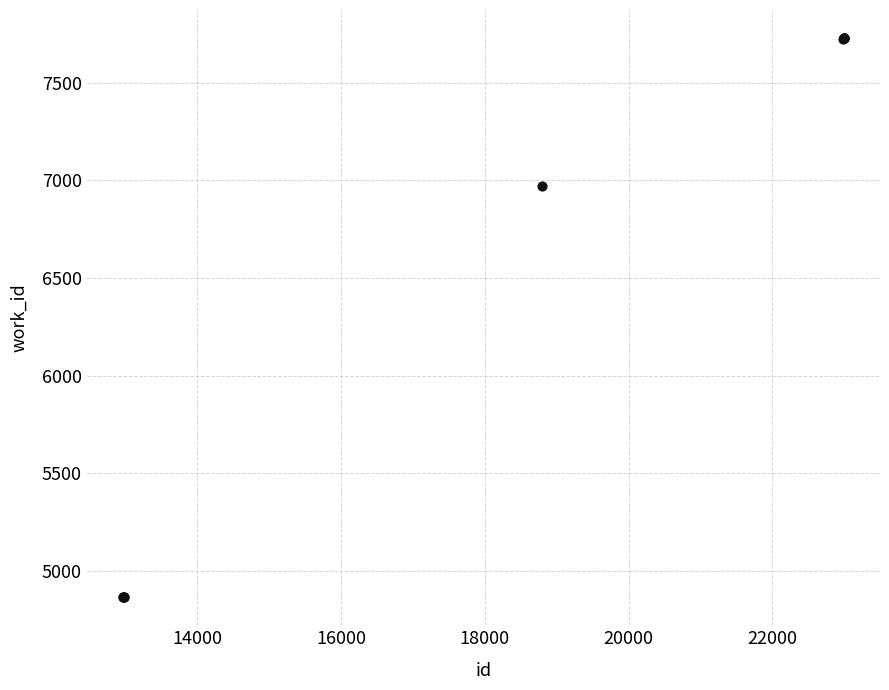

What Y value in the scatter plot is closest to 6297?

6972